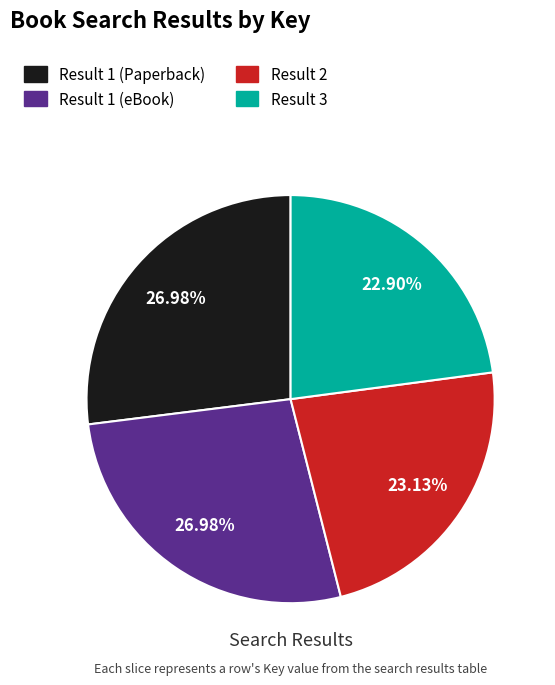

How many slices are in this pie chart?

4